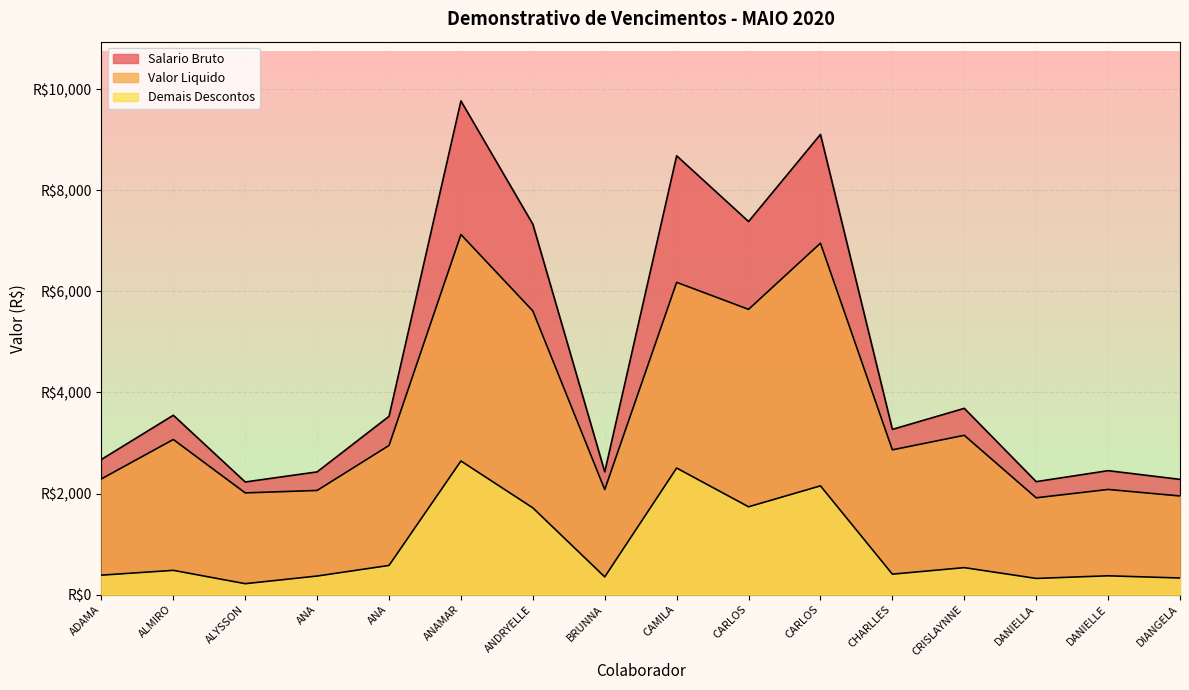

What is the sum of all Salario Bruto values?

73017.6